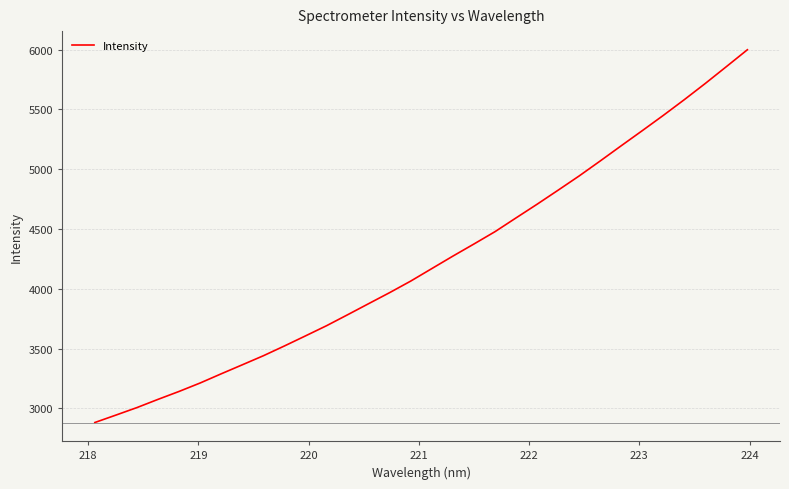

What is the minimum value shown in the chart?

2881.2